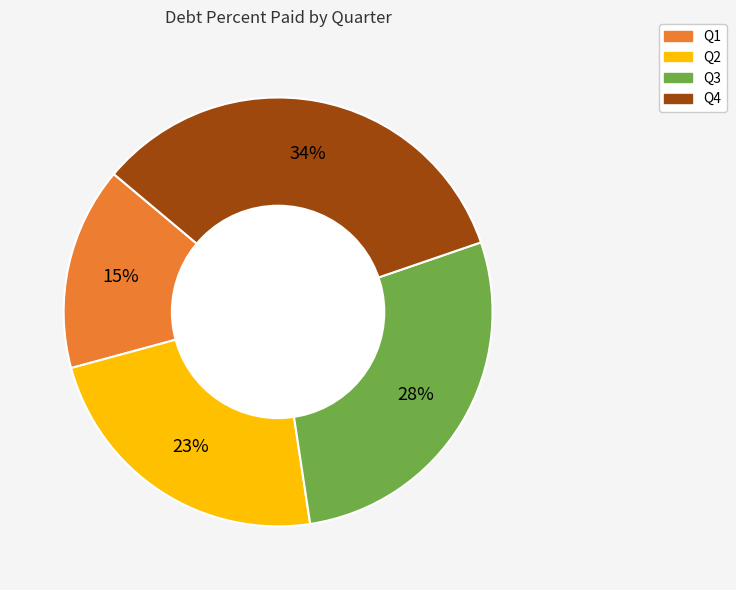

What is the largest slice in the pie chart?

Q4